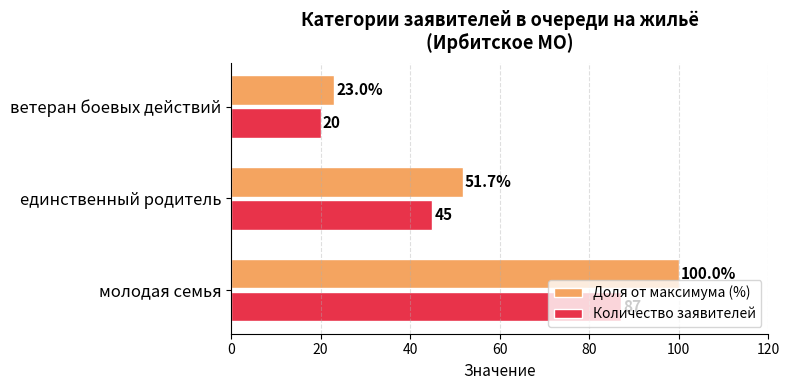

What is the difference between the highest and lowest values at ветеран боевых действий?

3.0